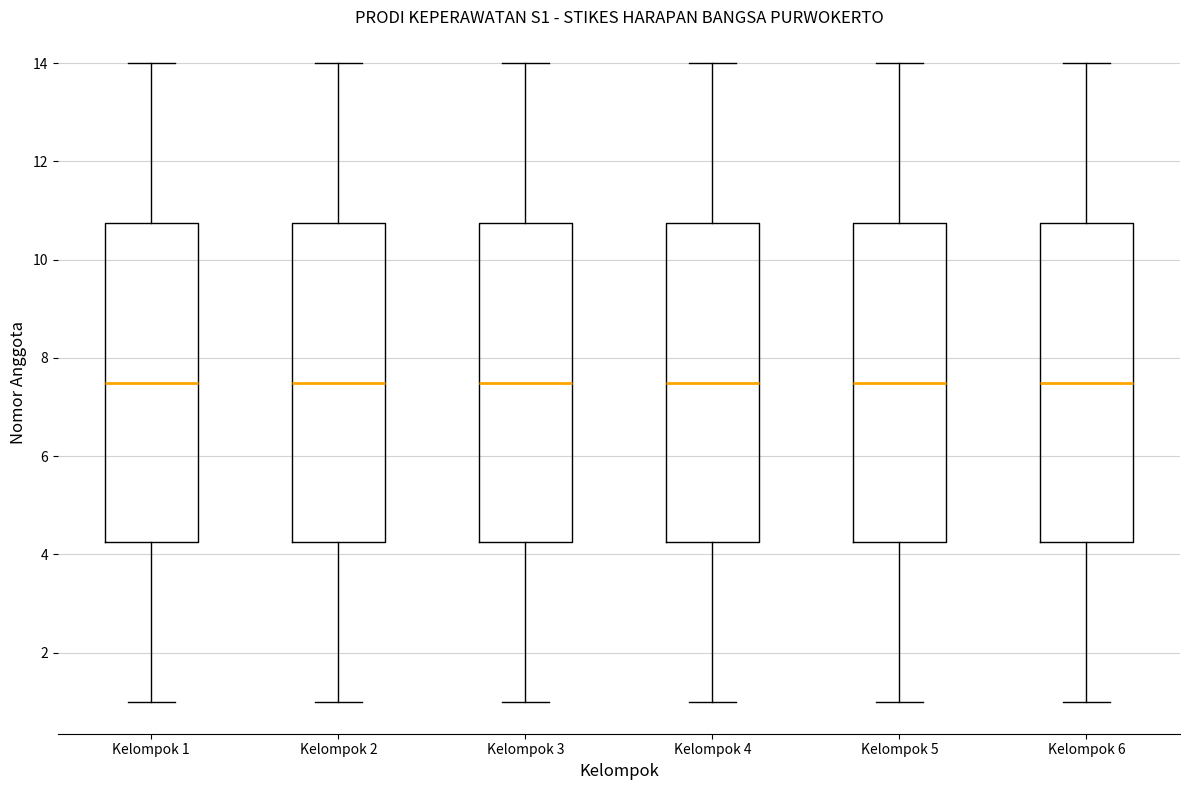

Reading left to right, read every box against the y-axis: the position of its median line, the range the box covers, and the ends of its whiskers. The values are not printed on the chart, so give them approximately, as read against the axis.

Kelompok 1: median 7.6, box 4.2 to 10.8, whiskers 1.0 to 14.0
Kelompok 2: median 7.6, box 4.2 to 10.8, whiskers 1.0 to 14.0
Kelompok 3: median 7.6, box 4.2 to 10.8, whiskers 1.0 to 14.0
Kelompok 4: median 7.6, box 4.2 to 10.8, whiskers 1.0 to 14.0
Kelompok 5: median 7.6, box 4.2 to 10.8, whiskers 1.0 to 14.0
Kelompok 6: median 7.6, box 4.2 to 10.8, whiskers 1.0 to 14.0